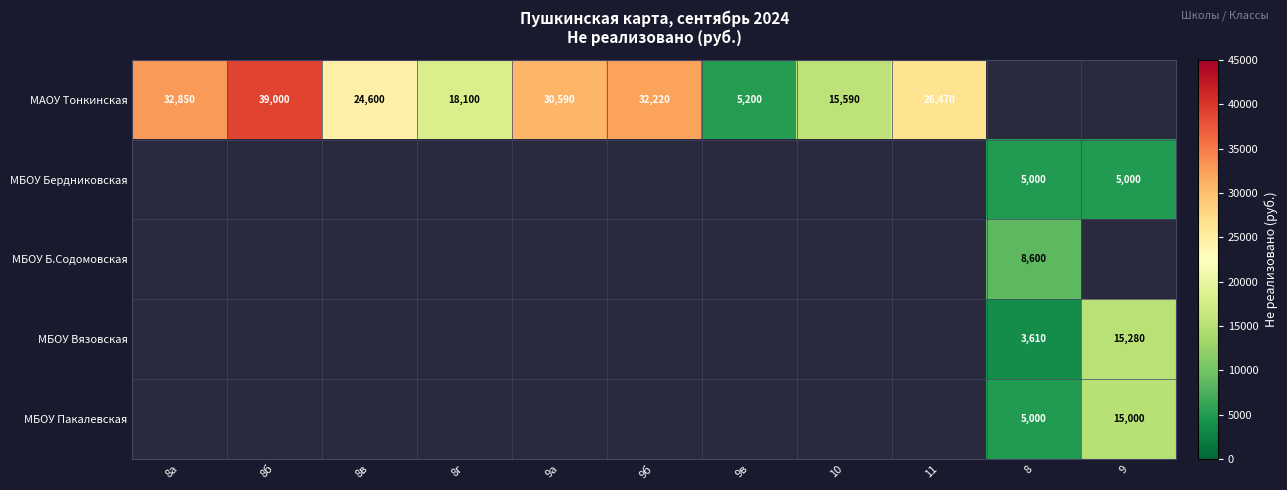

The value of МАОУ Тонкинская at 9в is 7387. True or false?

False